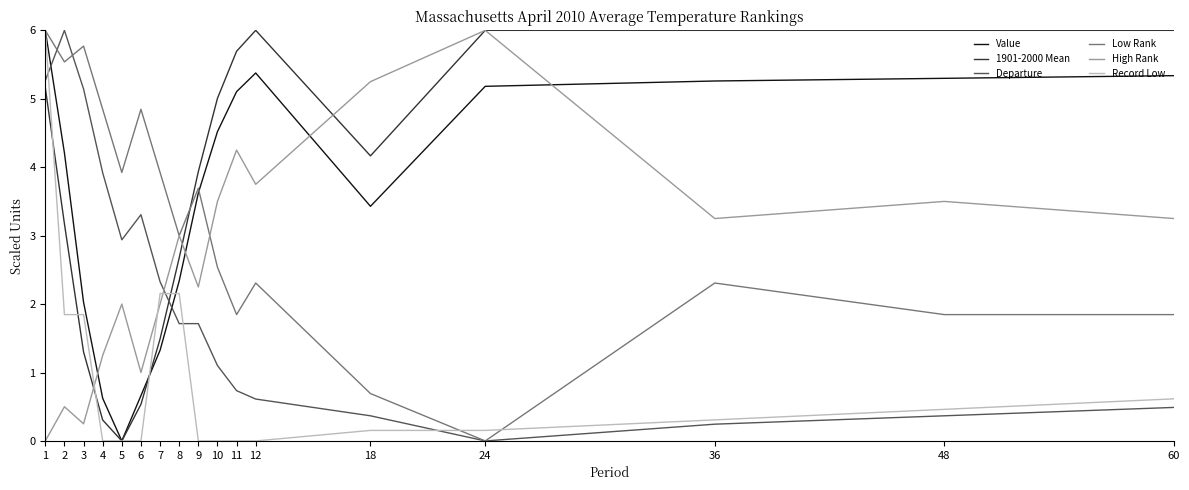

Between 2 and 36, which series saw the biggest shift?

Departure